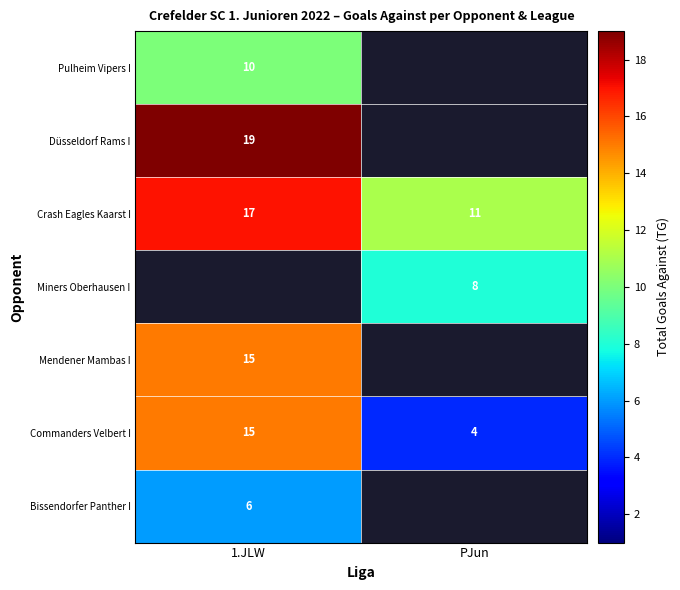

True or false: Mendener Mambas I has a value of 21 at 1.JLW.

False